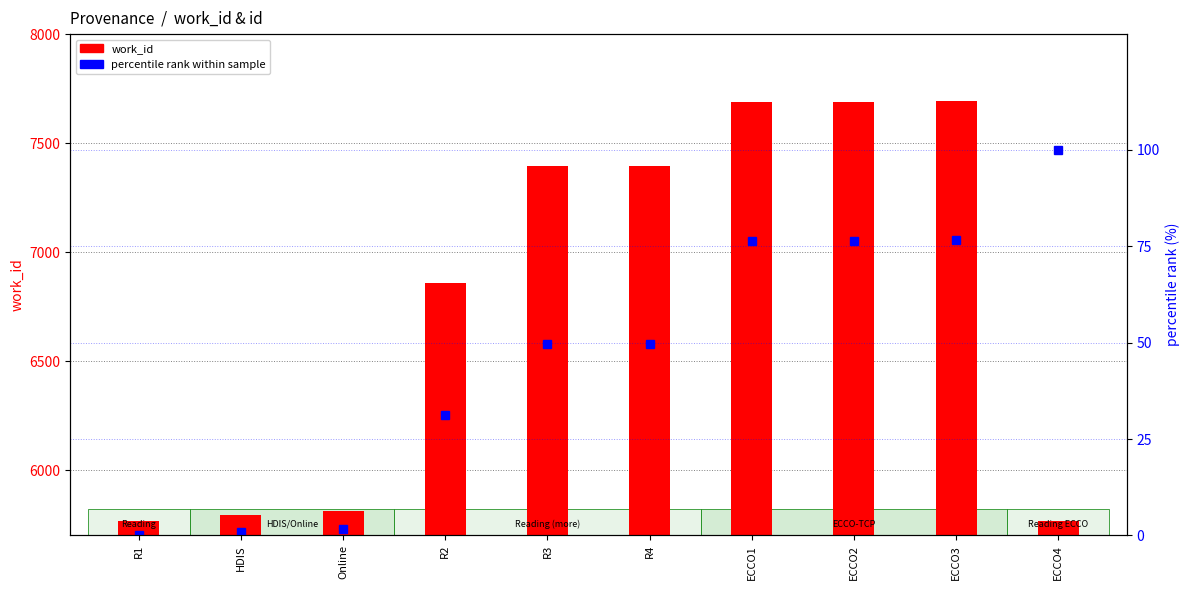

What position from the left is ECCO4?

10